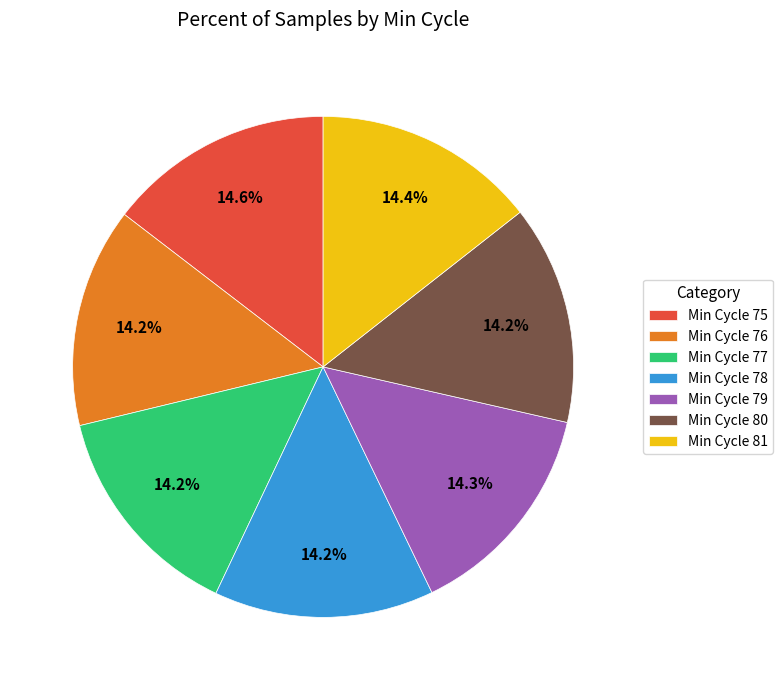

Approximately how many times larger is the value at Min Cycle 77 compared to Min Cycle 76?

1.0